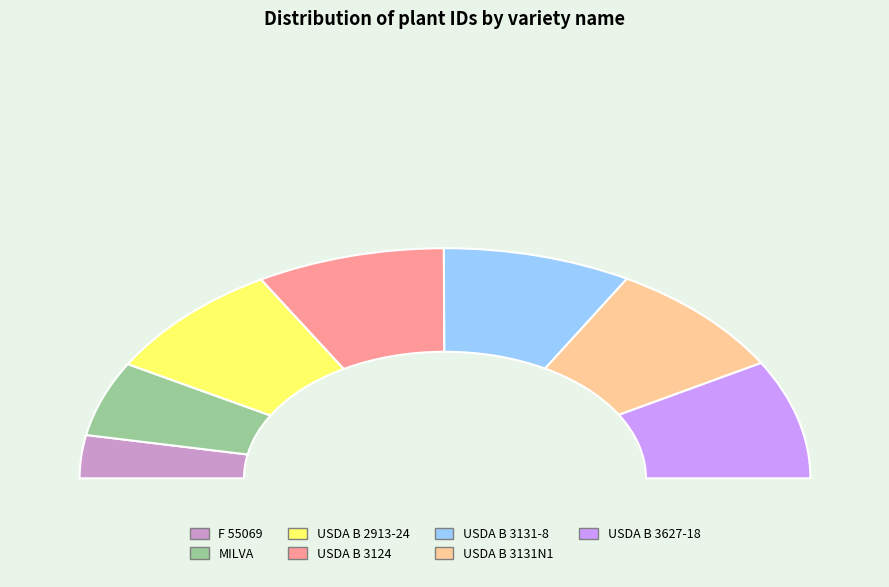

True or false: F 55069 accounts for 1% of the total.

False